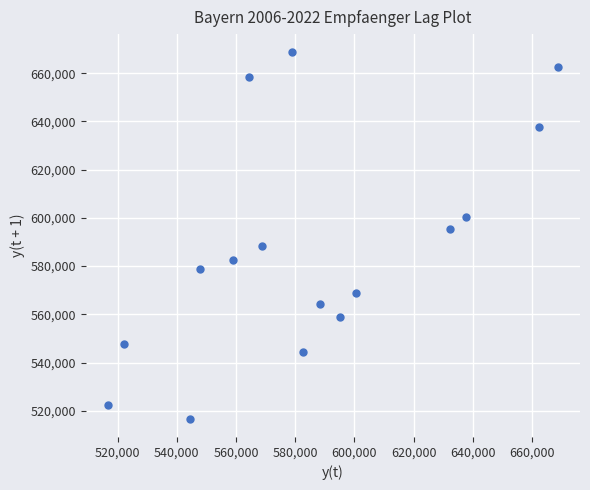

What is the range of X values (max minus min)?

151909